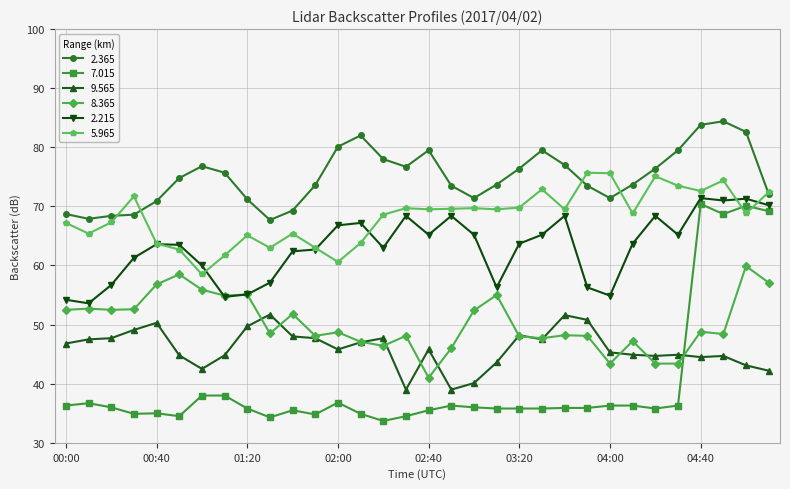

Which series has the largest total across all categories?

2.365